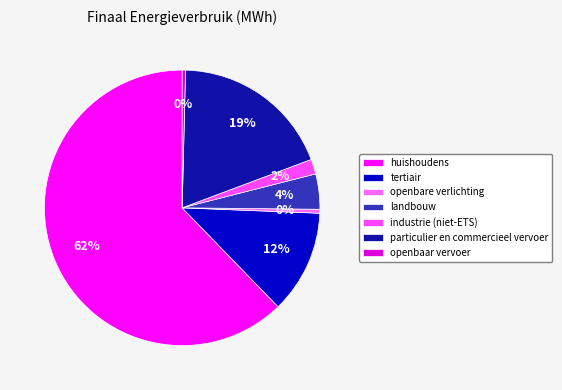

Is there a majority slice in this chart?

Yes